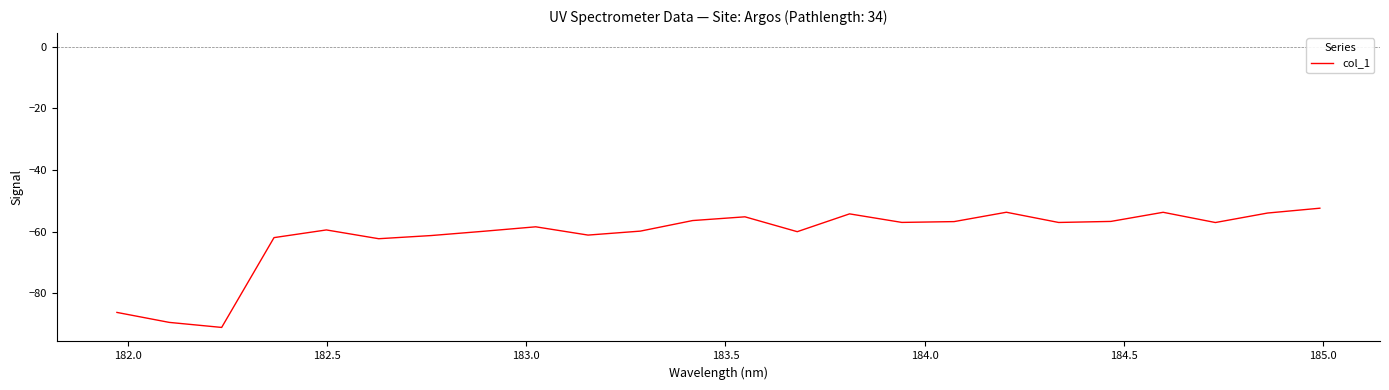

What is the difference between the maximum and minimum values?

38.7